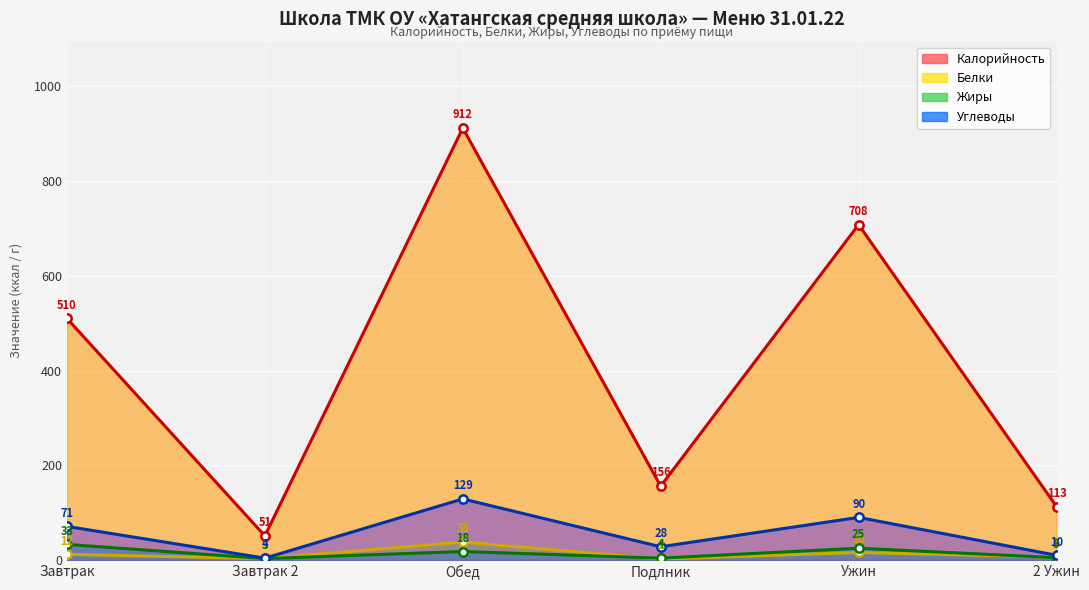

Which series has the largest range (max minus min)?

Калорийность